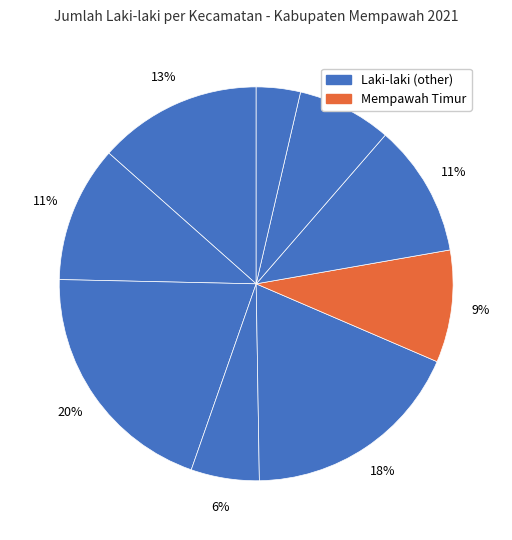

Count the number of slices in the pie.

9